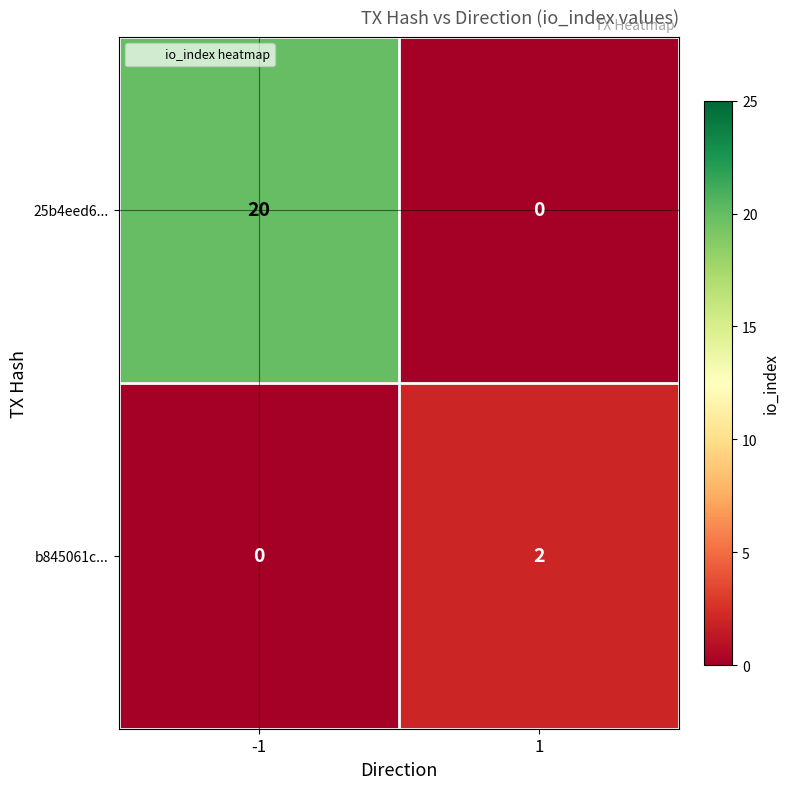

At how many categories does at least one series exceed 16?

1